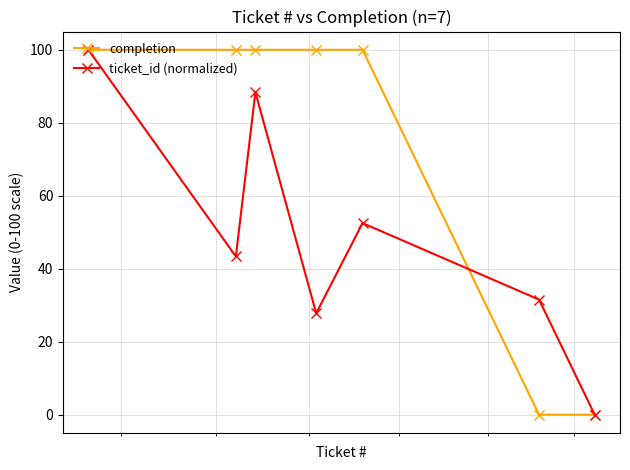

How many interior local peaks does the ticket_id (normalized) series have?

2